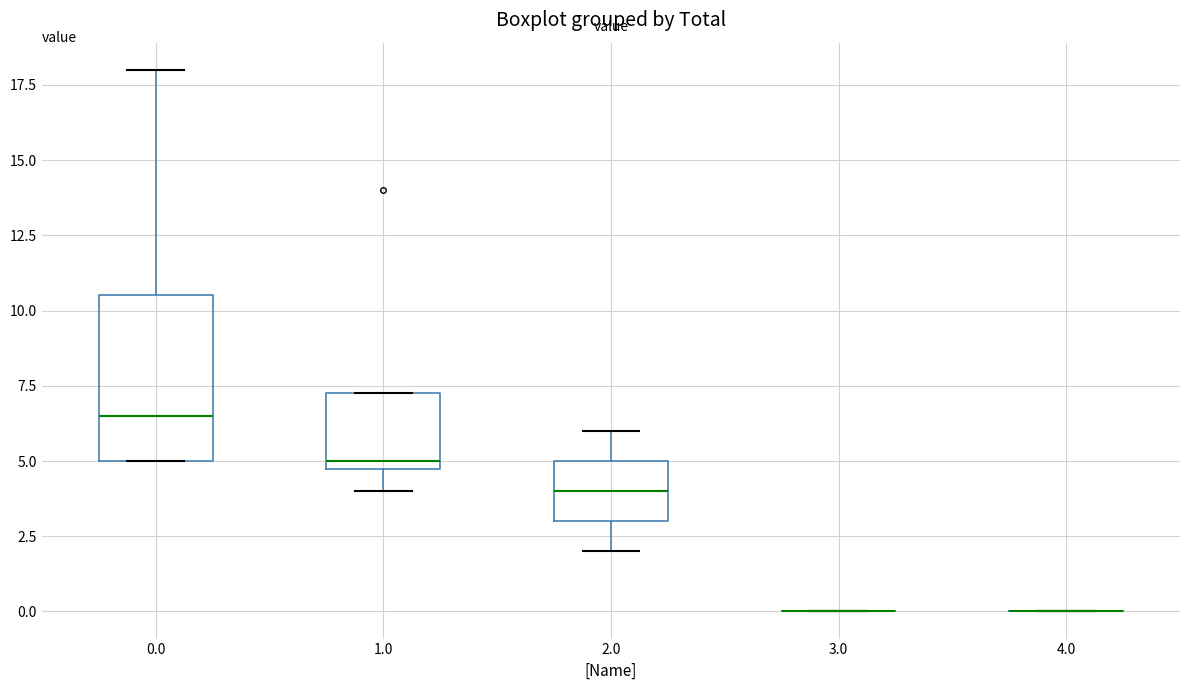

Comparing the boxes themselves (not the whiskers), which one is the tallest?

0.0